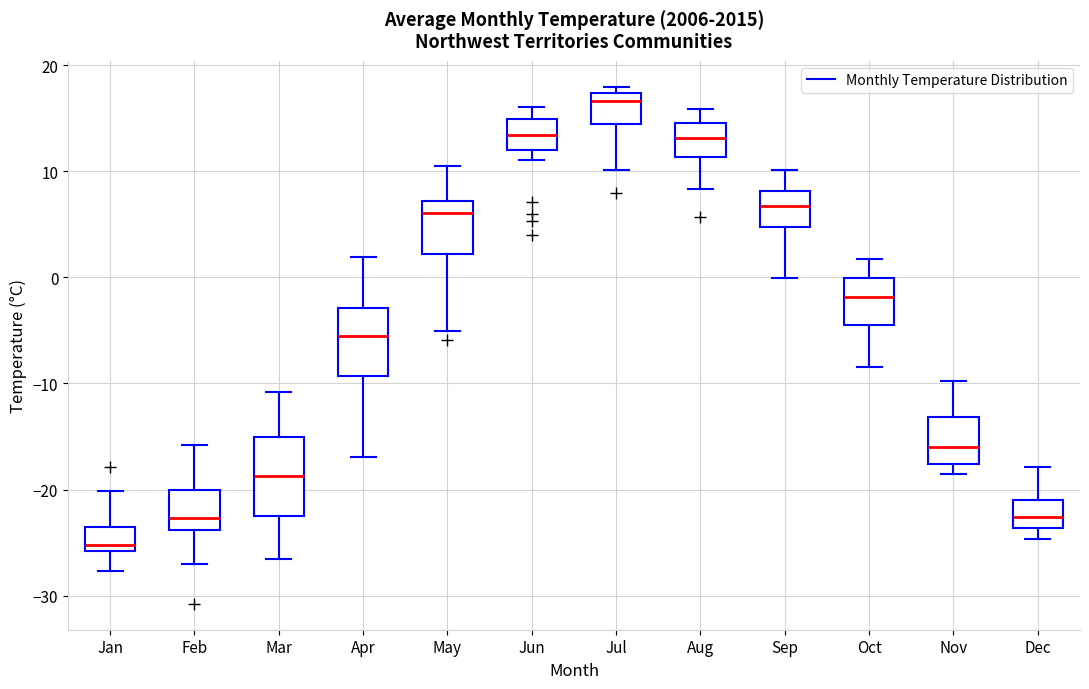

Where is the upper edge of the box for Mar on the y-axis? The values are not printed on the chart, so give them approximately, as read against the axis.

-15